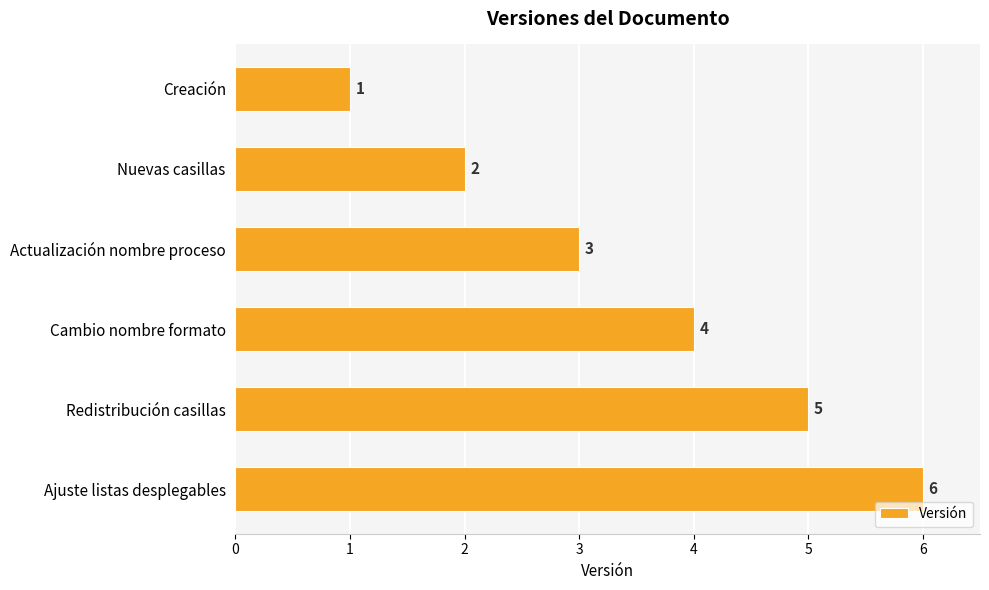

True or false: the data shows 10 at Ajuste listas desplegables.

False